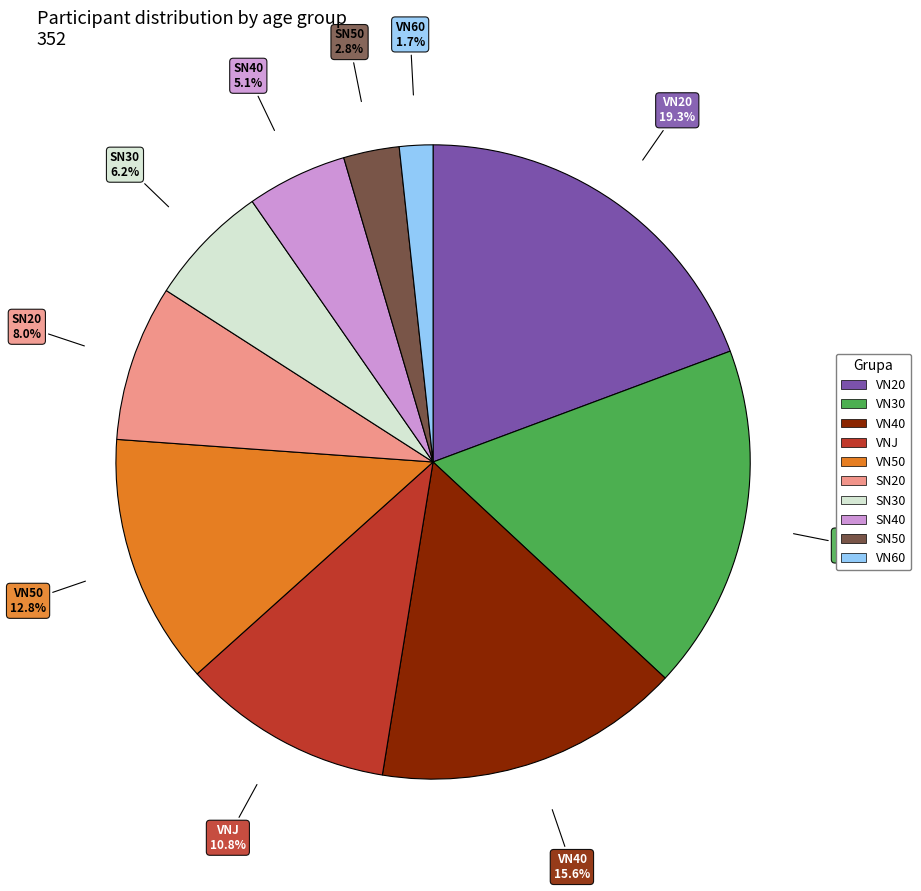

Which category has the smallest portion of the pie?

VN60